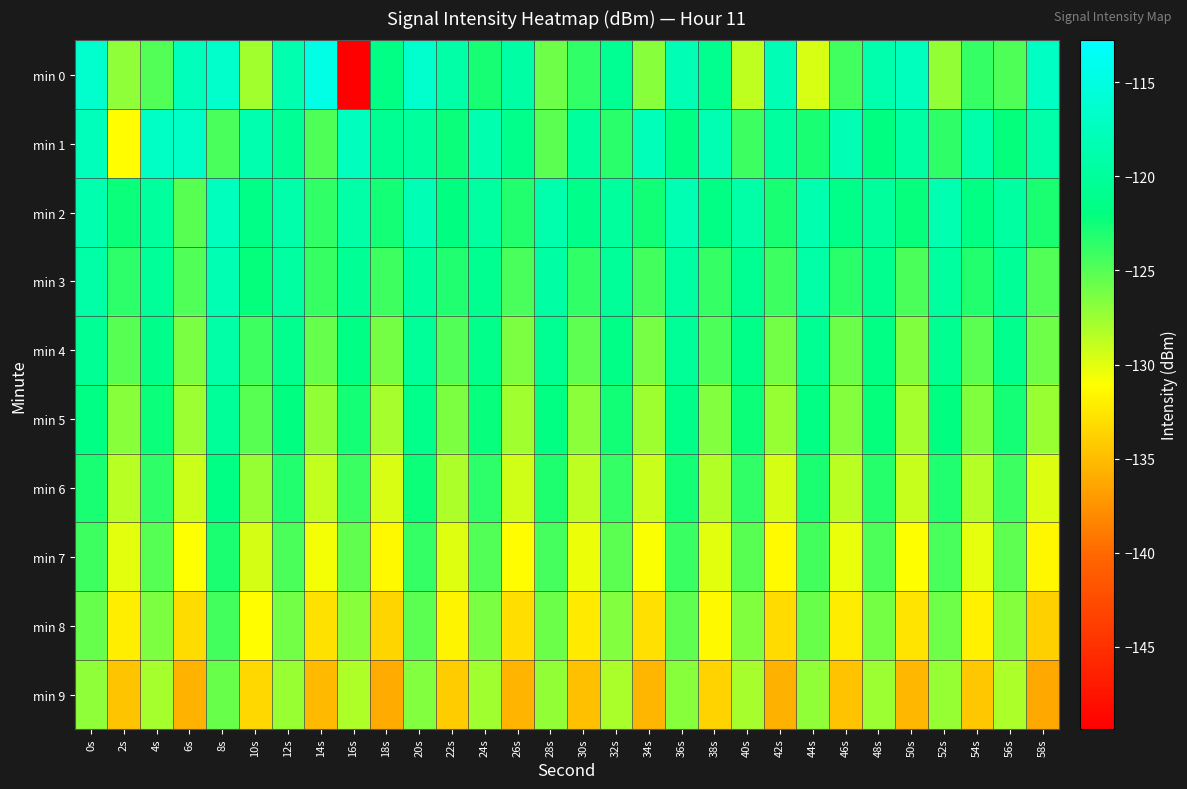

Reading right to left, extract all data points from this chart.

min 0: 58s=-117.2	56s=-124.8	54s=-123.8	52s=-127.2	50s=-117.6	48s=-118.8	46s=-124.3	44s=-129.6	42s=-118.2	40s=-128.8	38s=-120.9	36s=-118.1	34s=-126.8	32s=-120.6	30s=-123.7	28s=-125.9	26s=-119.2	24s=-122.8	22s=-119.2	20s=-116.4	18s=-121.6	16s=-149.4	14s=-114.8	12s=-118.6	10s=-127.8	8s=-116.5	6s=-117.8	4s=-124.9	2s=-127.0	0s=-116.4
min 1: 58s=-119.0	56s=-122.1	54s=-118.8	52s=-123.6	50s=-119.4	48s=-121.9	46s=-118.2	44s=-122.8	42s=-119.7	40s=-124.1	38s=-118.3	36s=-121.6	34s=-117.9	32s=-123.4	30s=-119.8	28s=-125.2	26s=-121.1	24s=-118.5	22s=-122.3	20s=-119.8	18s=-120.6	16s=-117.4	14s=-124.7	12s=-120.4	10s=-118.6	8s=-124.5	6s=-116.9	4s=-117.0	2s=-131.2	0s=-117.8
min 2: 58s=-122.9	56s=-119.6	54s=-121.7	52s=-118.4	50s=-122.2	48s=-119.9	46s=-121.3	44s=-118.6	42s=-122.8	40s=-119.1	38s=-121.6	36s=-118.3	34s=-122.5	32s=-119.8	30s=-121.2	28s=-118.7	26s=-123.2	24s=-119.5	22s=-121.8	20s=-118.1	18s=-122.6	16s=-119.2	14s=-123.7	12s=-118.9	10s=-121.4	8s=-117.6	6s=-125.1	4s=-119.8	2s=-122.3	0s=-118.5
min 3: 58s=-124.9	56s=-120.3	54s=-123.2	52s=-119.7	50s=-124.6	48s=-120.8	46s=-123.4	44s=-119.2	42s=-124.1	40s=-120.6	38s=-123.8	36s=-119.5	34s=-124.3	32s=-120.1	30s=-123.7	28s=-119.3	26s=-124.5	24s=-120.7	22s=-123.1	20s=-119.8	18s=-124.2	16s=-120.4	14s=-123.9	12s=-119.6	10s=-122.1	8s=-118.3	6s=-124.8	4s=-120.2	2s=-123.5	0s=-119.1
min 4: 58s=-125.9	56s=-121.0	54s=-125.2	52s=-120.7	50s=-126.5	48s=-121.6	46s=-125.8	44s=-120.5	42s=-126.0	40s=-121.3	38s=-124.7	36s=-120.3	34s=-126.2	32s=-121.4	30s=-125.3	28s=-120.6	26s=-126.4	24s=-121.1	22s=-124.9	20s=-120.2	18s=-126.1	16s=-121.5	14s=-125.6	12s=-120.8	10s=-124.2	8s=-119.1	6s=-126.3	4s=-121.2	2s=-125.1	0s=-120.4
min 5: 58s=-127.4	56s=-122.7	54s=-126.5	52s=-121.8	50s=-127.8	48s=-122.1	46s=-126.7	44s=-121.6	42s=-127.3	40s=-122.4	38s=-126.6	36s=-121.3	34s=-127.6	32s=-122.5	30s=-126.9	28s=-121.7	26s=-127.7	24s=-122.2	22s=-126.4	20s=-121.1	18s=-127.9	16s=-122.6	14s=-127.2	12s=-121.9	10s=-125.1	8s=-120.2	6s=-127.5	4s=-122.3	2s=-126.8	0s=-121.5
min 6: 58s=-129.8	56s=-124.1	54s=-128.4	52s=-123.1	50s=-129.0	48s=-123.3	46s=-128.6	44s=-122.9	42s=-129.5	40s=-123.7	38s=-128.3	36s=-122.6	34s=-129.1	32s=-123.8	30s=-128.7	28s=-123.0	26s=-129.4	24s=-123.5	22s=-128.1	20s=-122.4	18s=-129.7	16s=-124.0	14s=-128.9	12s=-123.2	10s=-127.3	8s=-121.5	6s=-129.2	4s=-123.6	2s=-128.5	0s=-122.8
min 7: 58s=-131.5	56s=-125.3	54s=-130.2	52s=-124.5	50s=-131.1	48s=-124.7	46s=-130.3	44s=-124.3	42s=-131.3	40s=-125.1	38s=-130.0	36s=-124.0	34s=-130.9	32s=-125.2	30s=-130.4	28s=-124.4	26s=-131.2	24s=-124.9	22s=-129.9	20s=-123.8	18s=-131.4	16s=-125.4	14s=-130.7	12s=-124.6	10s=-129.5	8s=-122.9	6s=-131.0	4s=-125.0	2s=-130.1	0s=-124.2
min 8: 58s=-133.8	56s=-126.7	54s=-131.9	52s=-125.9	50s=-132.7	48s=-126.1	46s=-132.1	44s=-125.7	42s=-133.2	40s=-126.5	38s=-131.4	36s=-125.4	34s=-132.9	32s=-126.6	30s=-132.3	28s=-125.8	26s=-133.0	24s=-126.3	22s=-131.7	20s=-125.2	18s=-133.5	16s=-126.8	14s=-132.8	12s=-126.0	10s=-131.2	8s=-124.3	6s=-133.1	4s=-126.4	2s=-132.0	0s=-125.6
min 9: 58s=-136.2	56s=-128.1	54s=-134.4	52s=-127.3	50s=-135.3	48s=-127.5	46s=-134.6	44s=-127.1	42s=-135.7	40s=-127.9	38s=-133.7	36s=-126.8	34s=-135.4	32s=-128.0	30s=-134.8	28s=-127.2	26s=-135.5	24s=-127.7	22s=-134.1	20s=-126.6	18s=-136.0	16s=-128.2	14s=-135.2	12s=-127.4	10s=-133.4	8s=-125.7	6s=-135.6	4s=-127.8	2s=-134.5	0s=-127.0